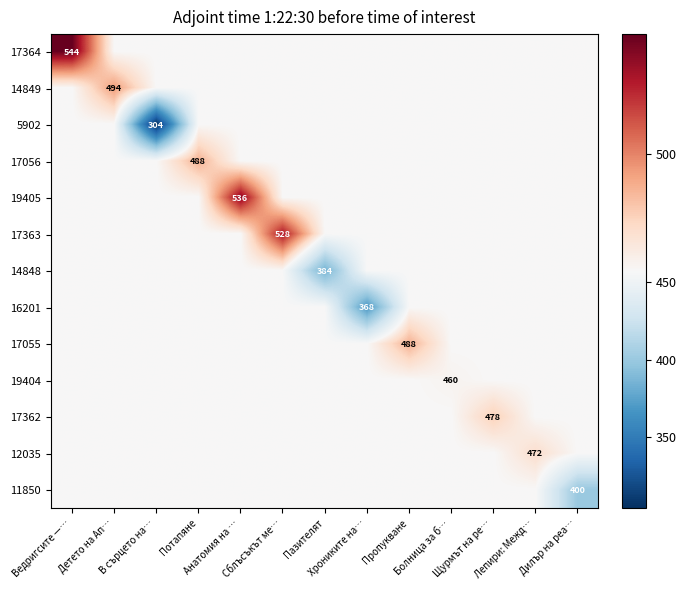

What is the minimum value shown in the chart?

304.0